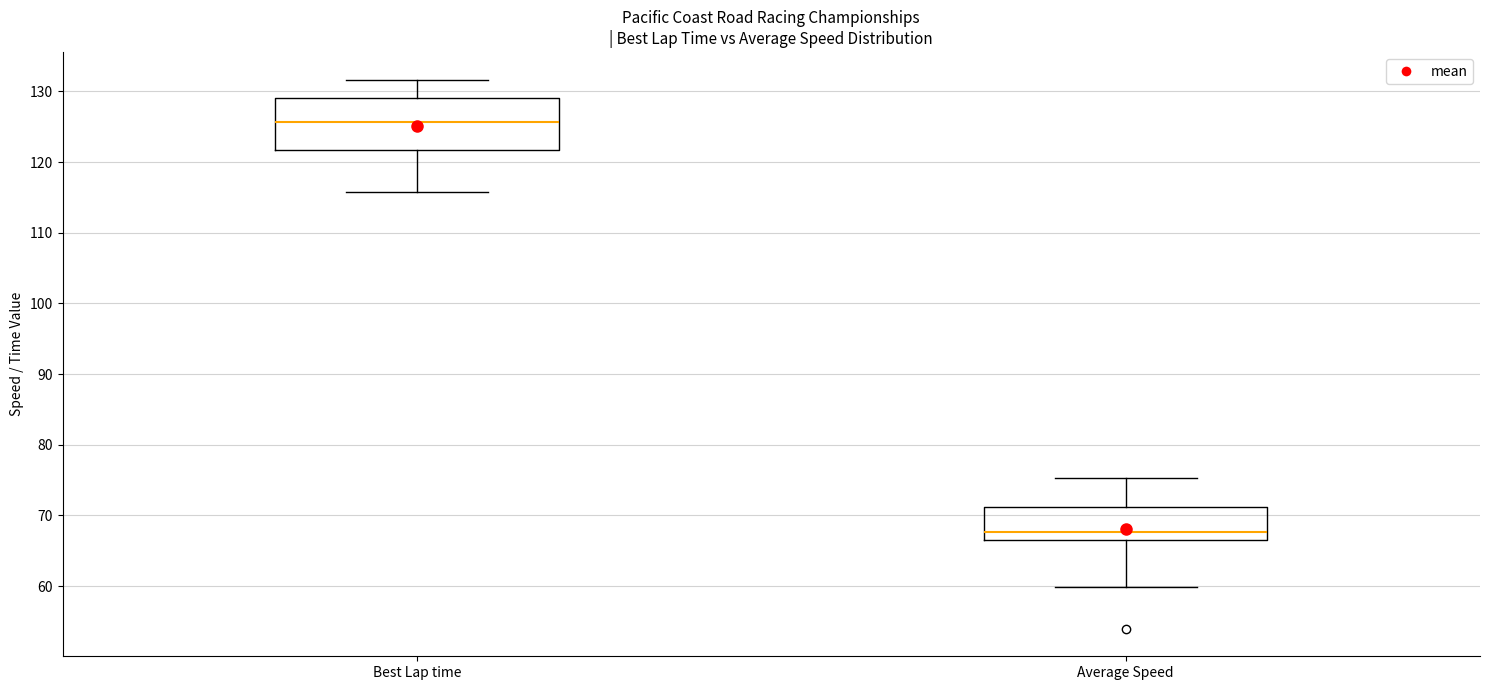

Comparing the boxes themselves (not the whiskers), which one is the tallest?

Best Lap time